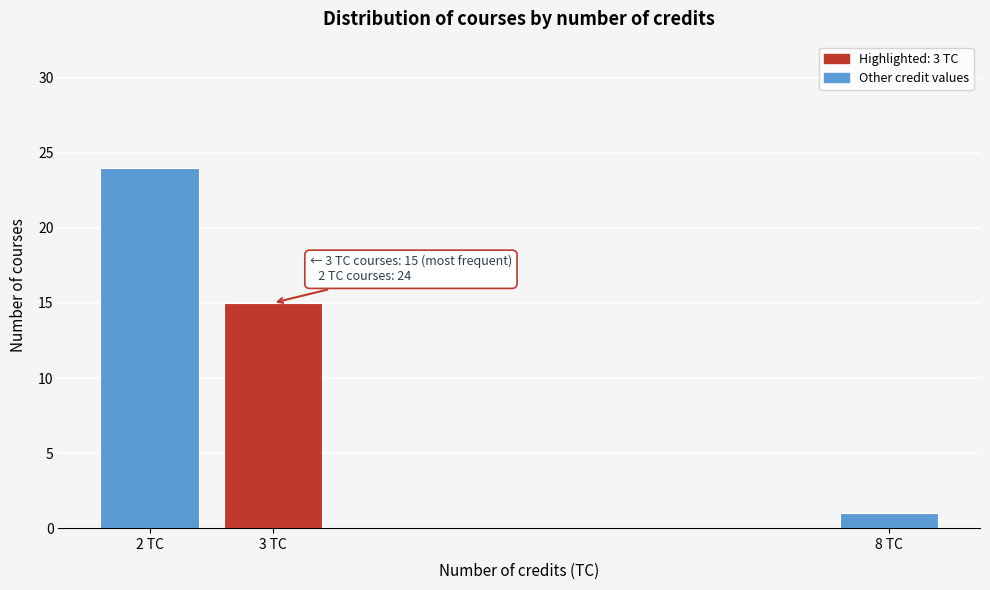

Reading left to right, transcribe all the data shown in this chart.

24	15	1